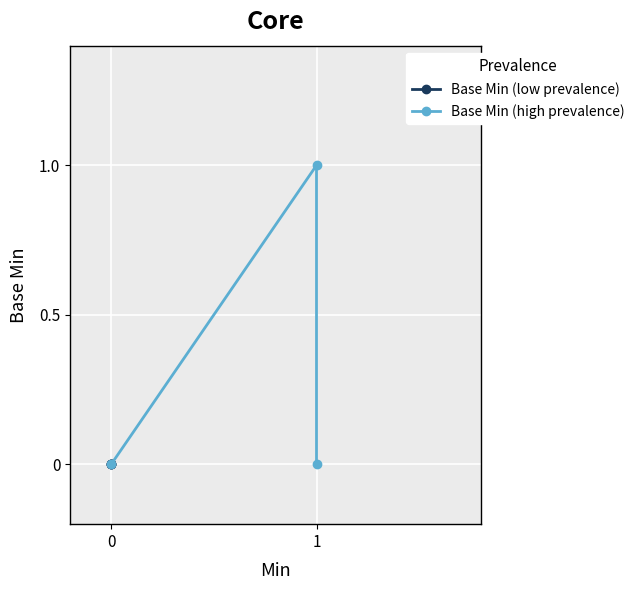

What is the maximum value shown in the chart?

1